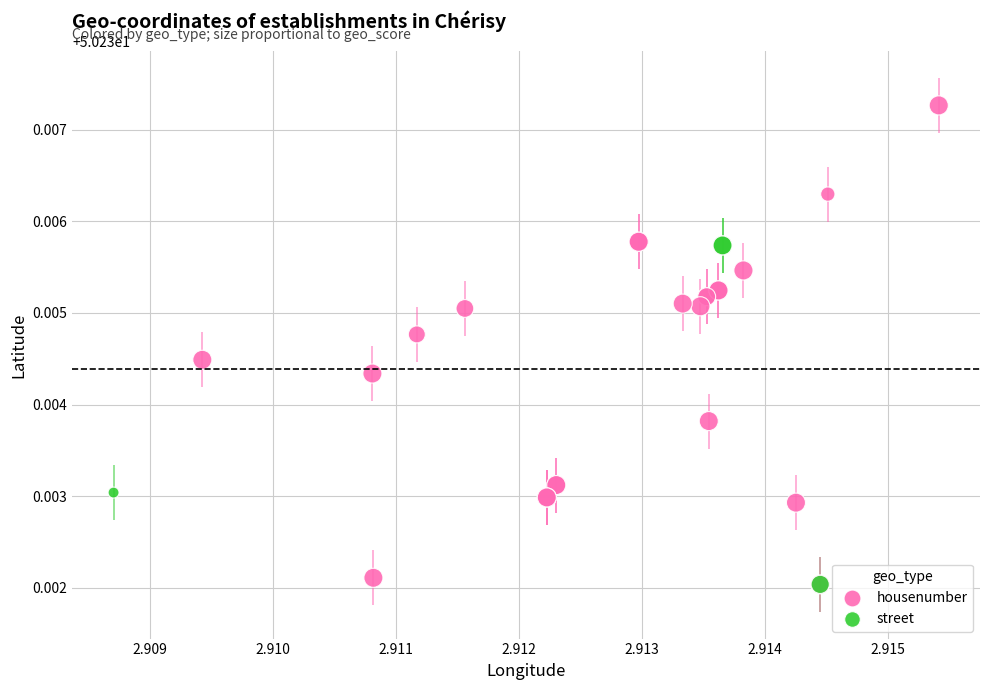

Which series has the largest Y range (max minus min)?

housenumber